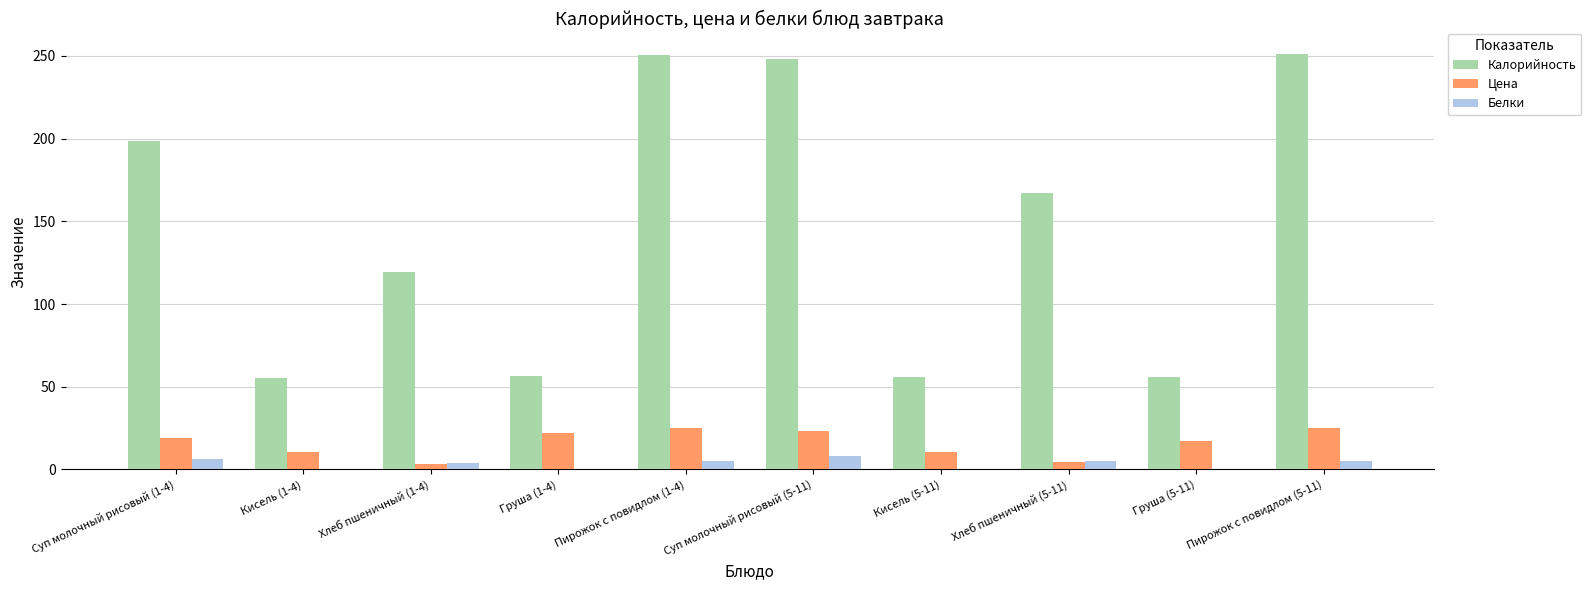

True or false: Калорийность has a value of 95.5 at Кисель (5-11).

False